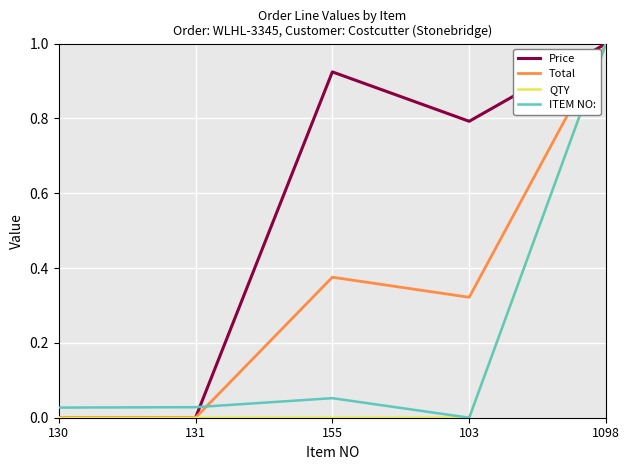

At which category does the chart reach its peak across all series?

1098